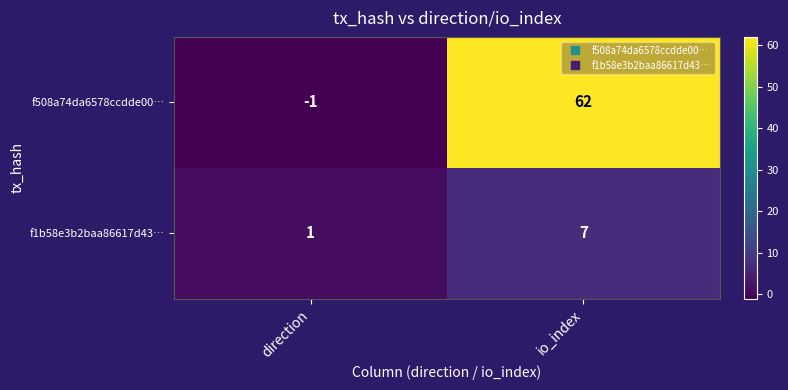

What is the sum of the f1b58e3b2baa86617d43… values at io_index and direction?

8